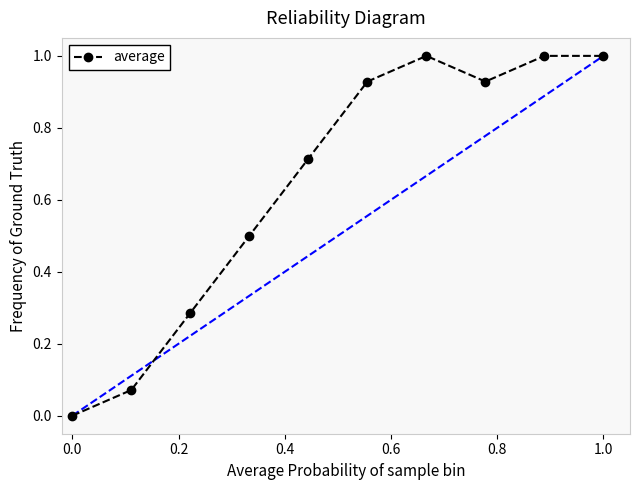

How many points are lower than both their immediate neighbors (excluding endpoints)?

1